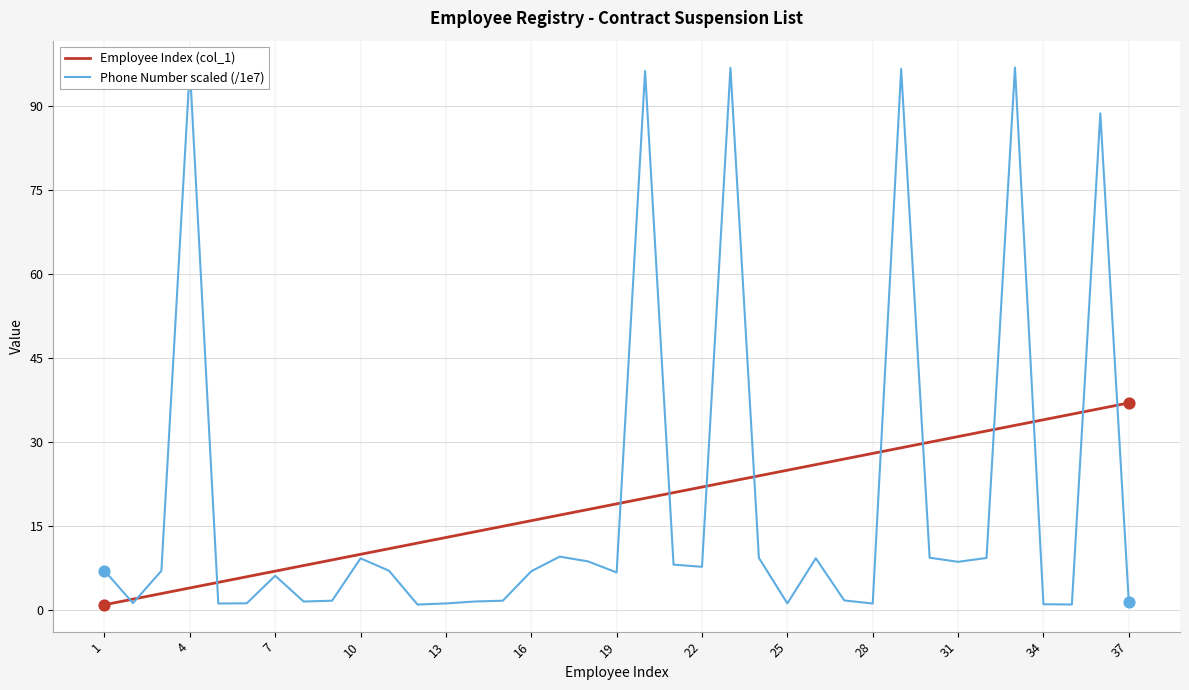

What is the maximum value shown in the chart?

96.8